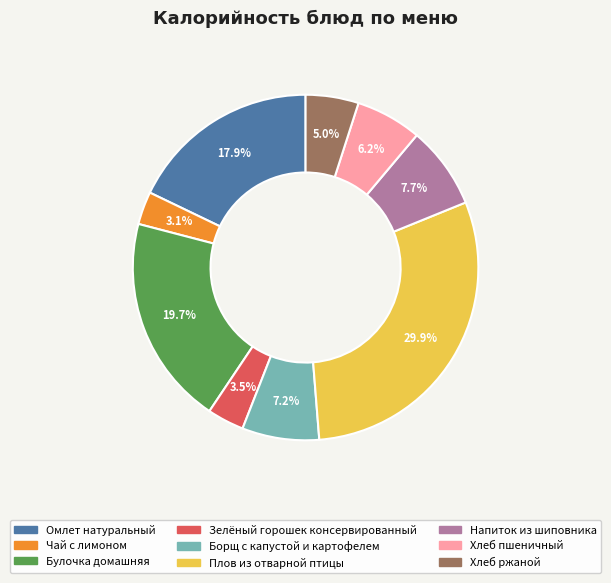

To the nearest percent, what is the average slice percentage?

11%